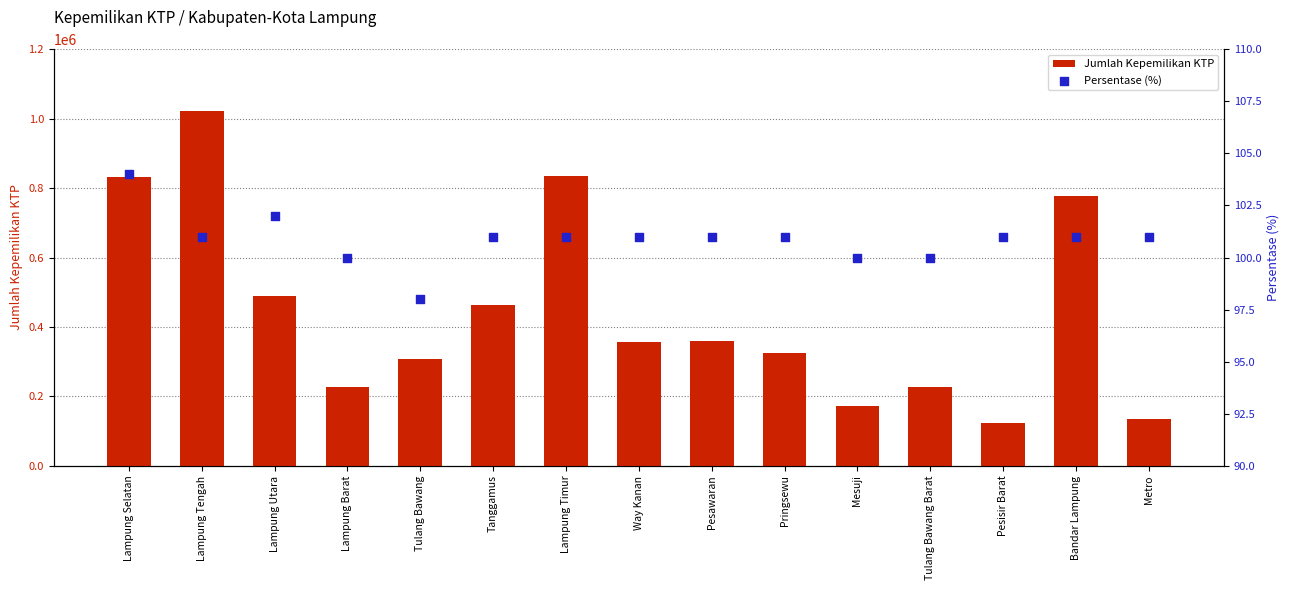

At how many categories does at least one series exceed 627015?

4